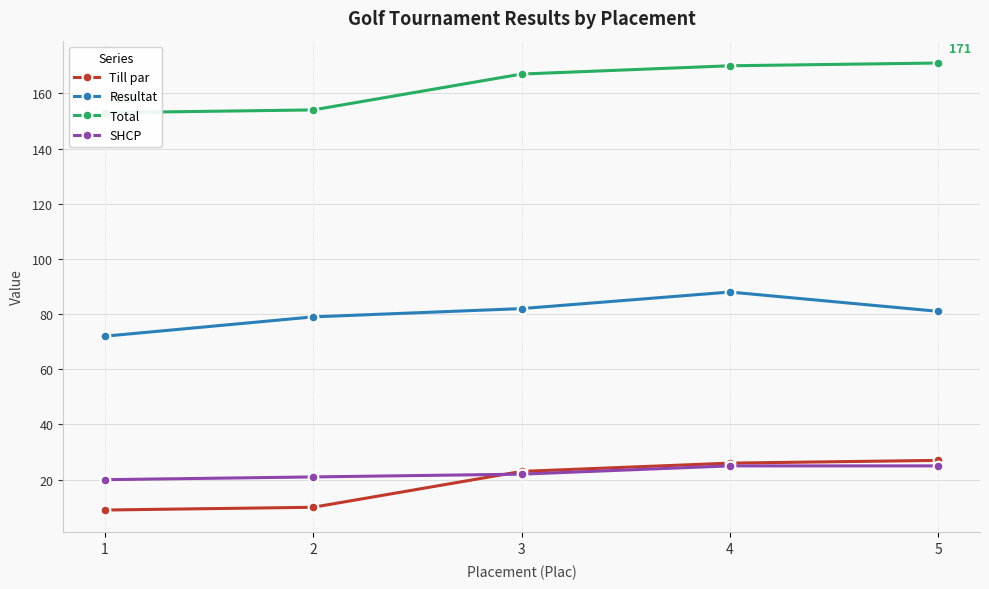

Which series has the widest spread of values?

Till par